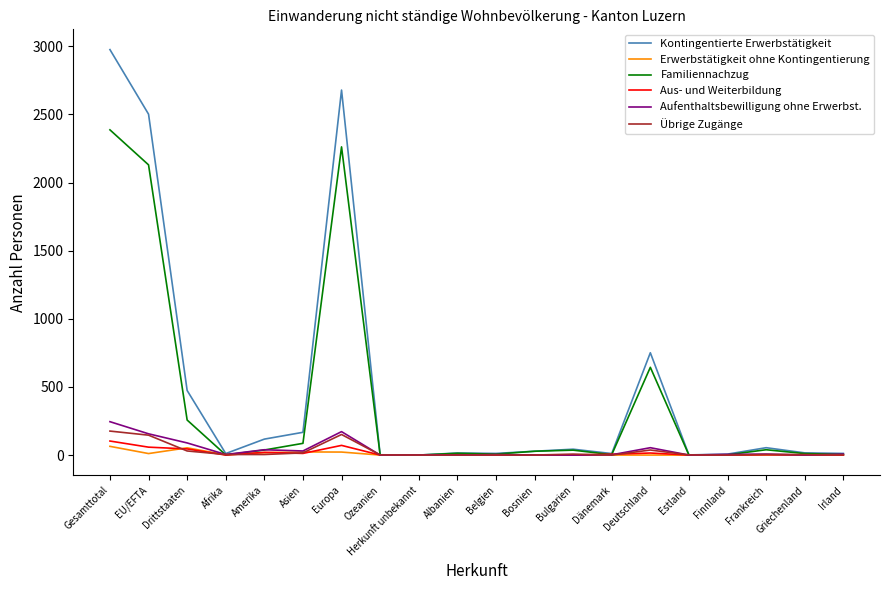

What is the total value across all series at Dänemark?

22